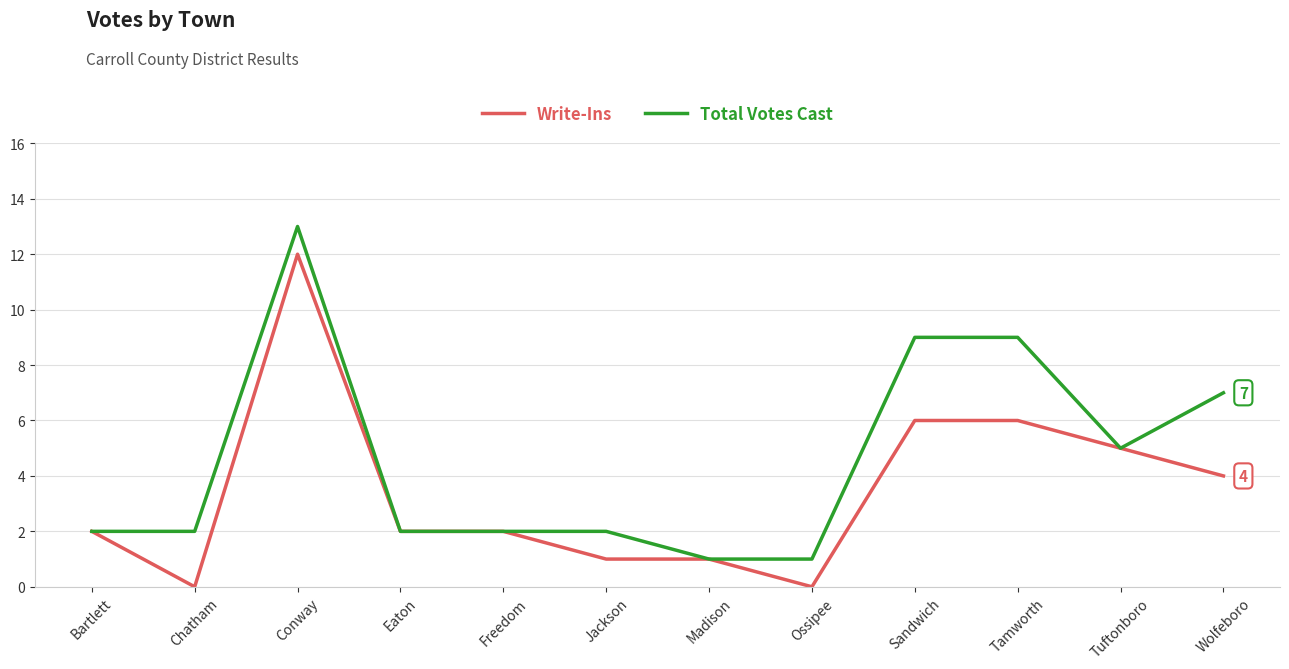

Is it true that Write-Ins equals 1 at Bartlett?

False